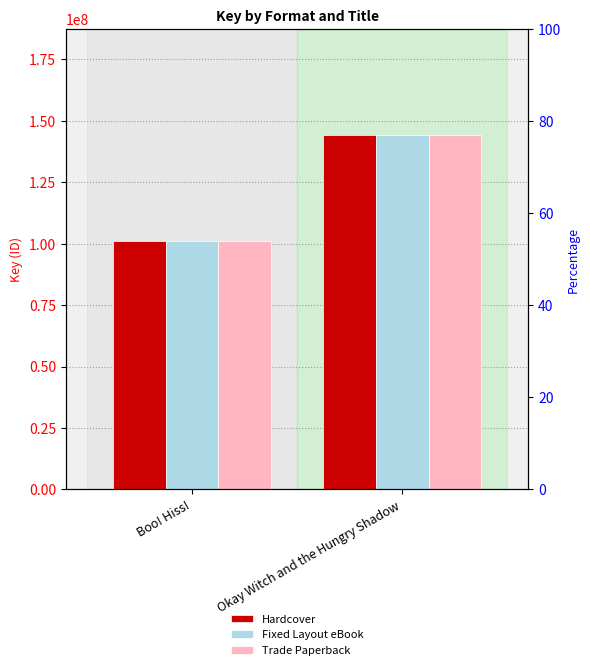

Is it true that Trade Paperback equals 144166113 at Okay Witch and the Hungry Shadow?

True